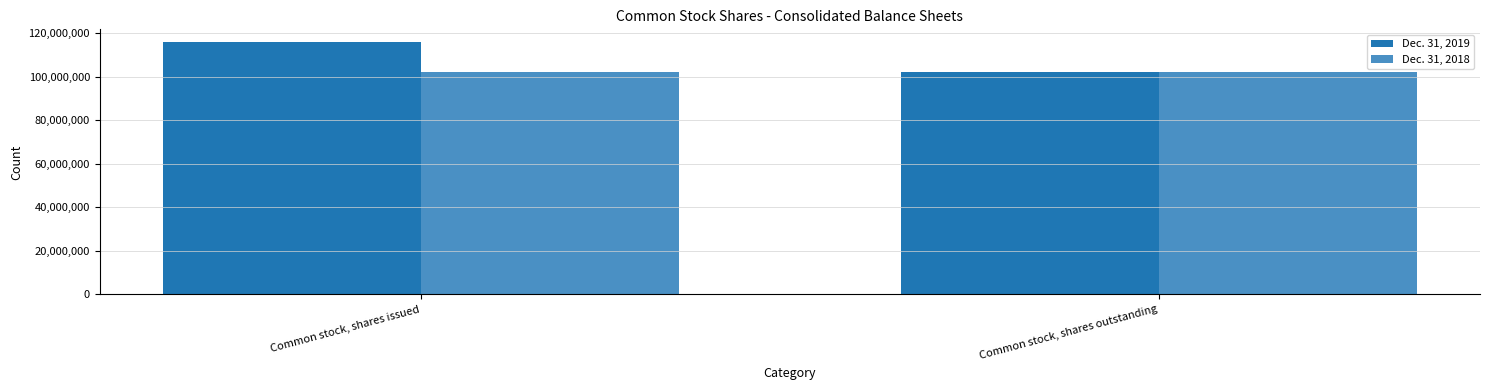

The value of Dec. 31, 2019 at Common stock, shares outstanding is 55598894. True or false?

False